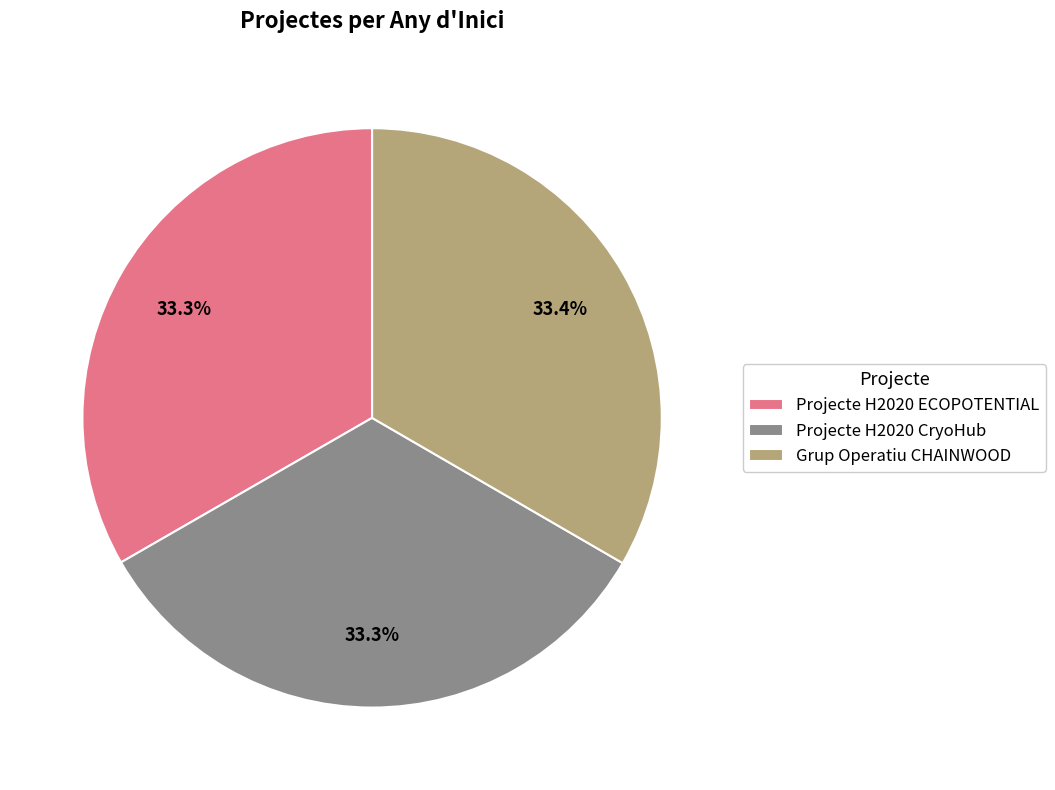

Approximately how many times larger is the value at Grup Operatiu CHAINWOOD compared to Projecte H2020 CryoHub?

1.0